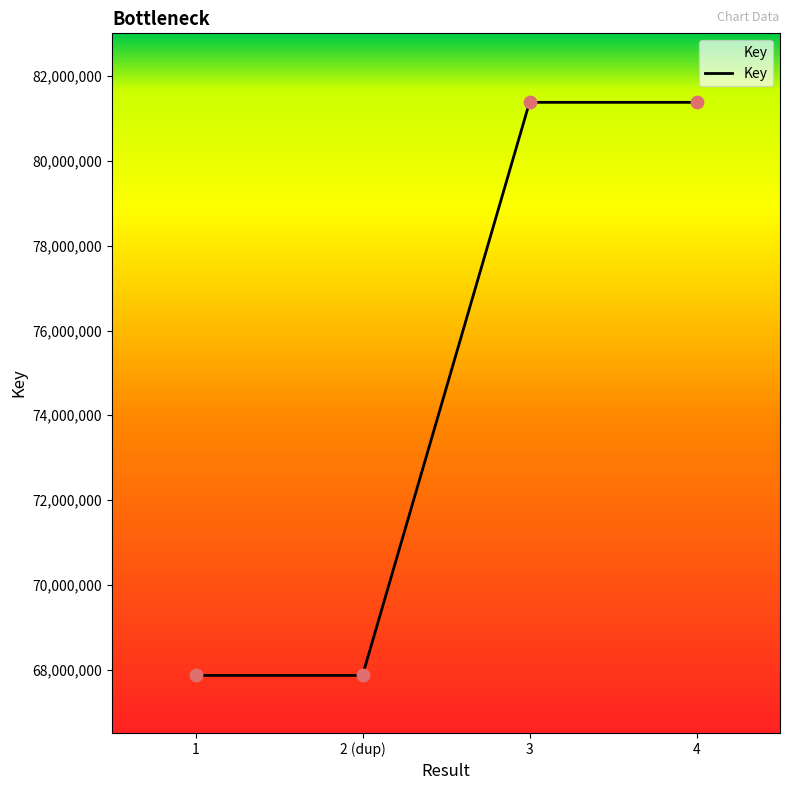

Approximately how many times larger is the value at 3 compared to 1?

1.2